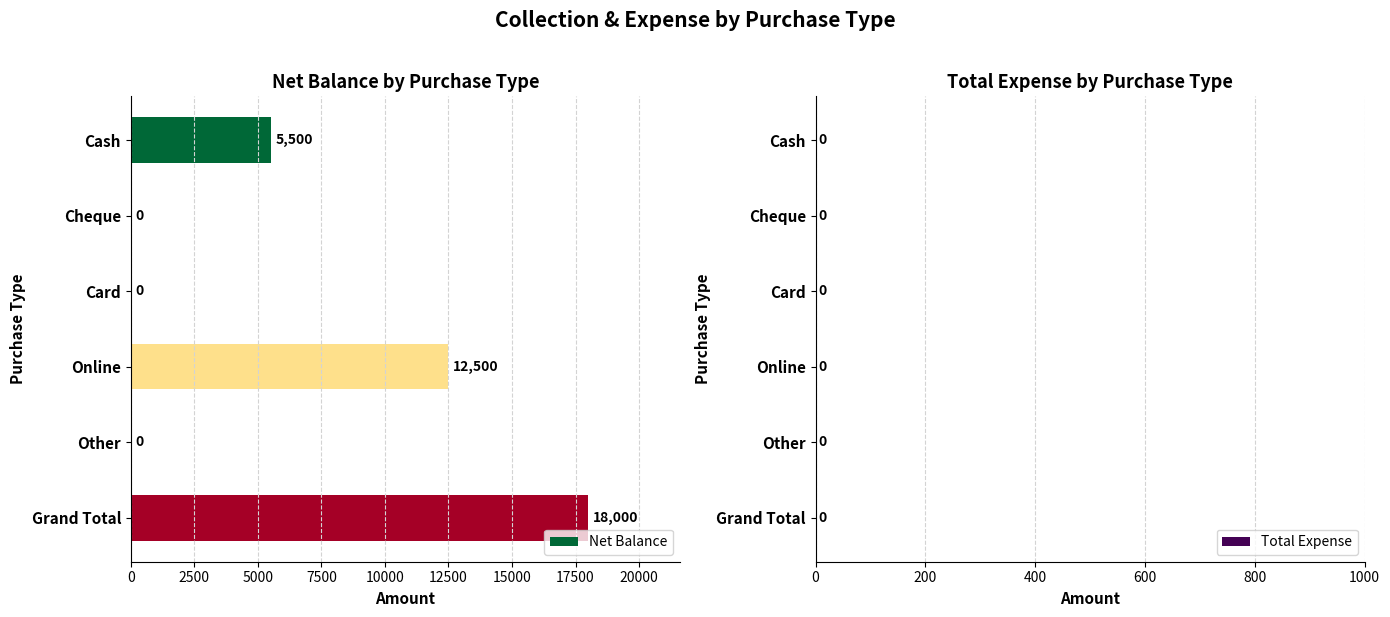

The chart shows a value of -8199 at Cheque. True or false?

False